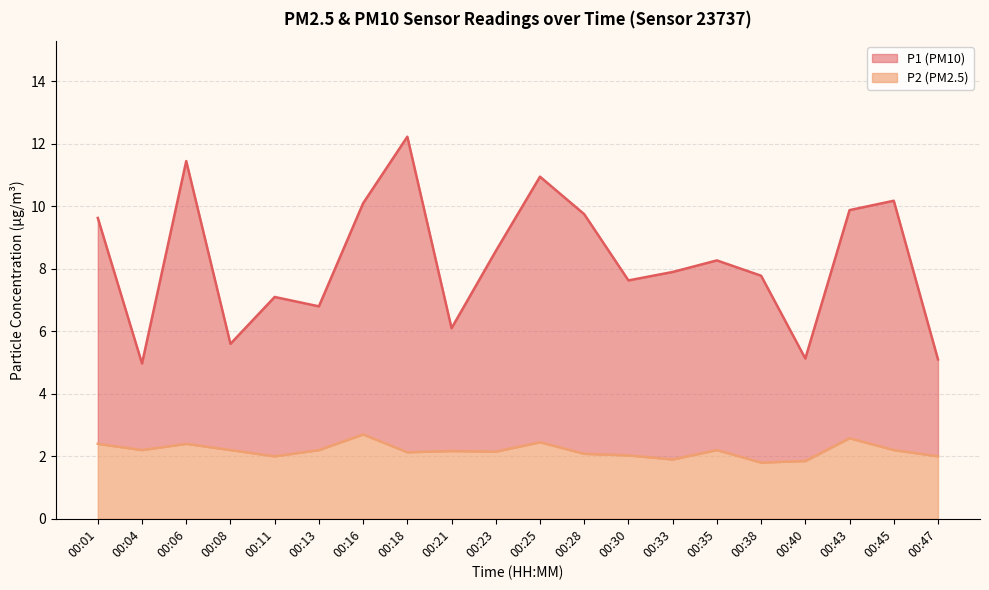

Read the P1 value at 00:45.

10.2